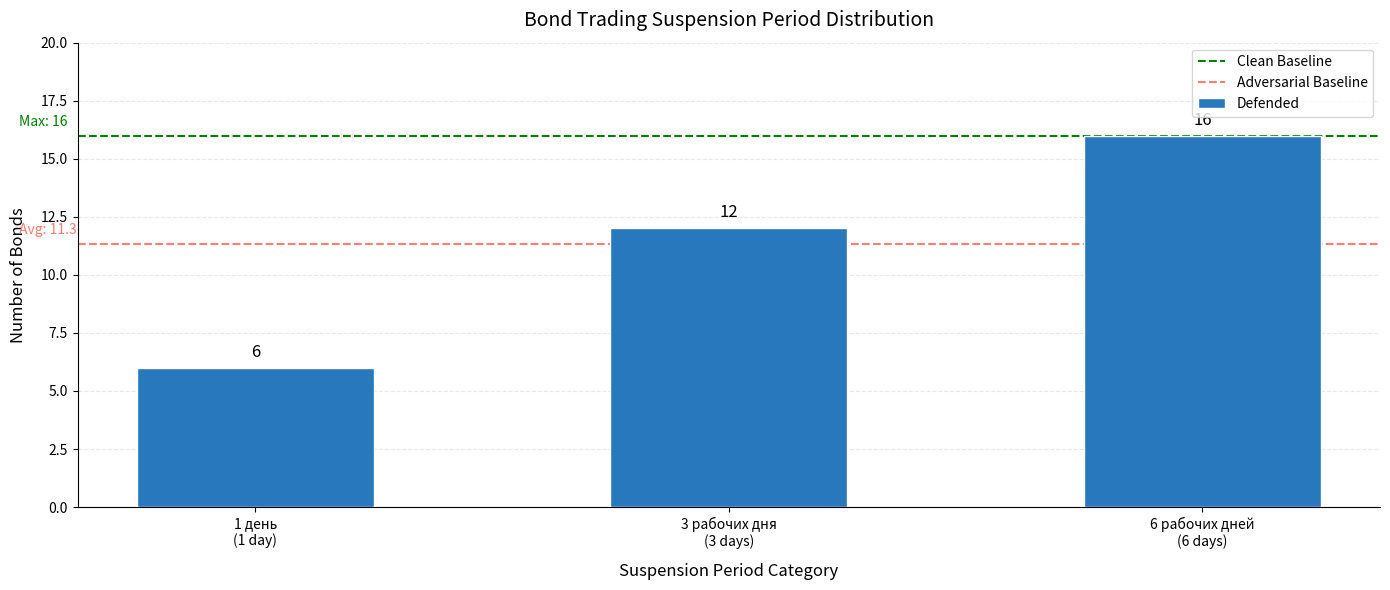

How many values are between 6 and 16?

3